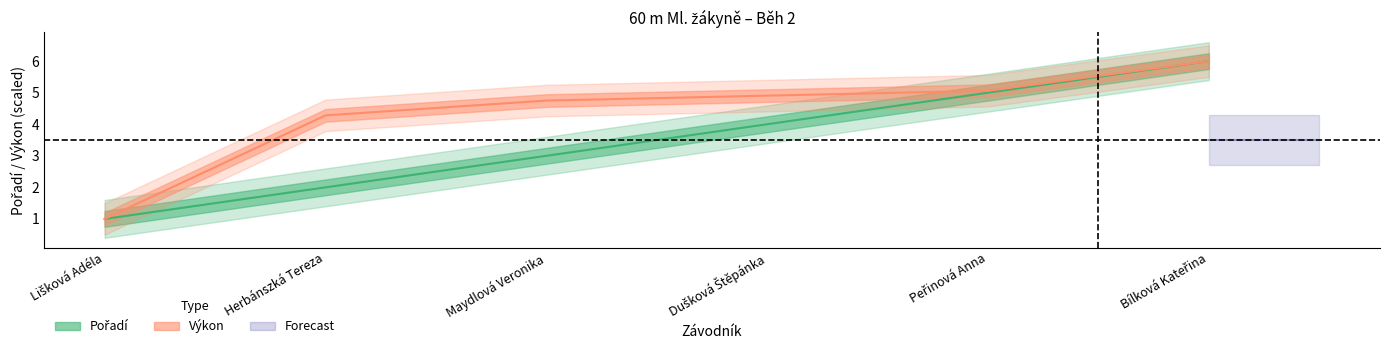

What is the label of the 1st point from the right?

Bílková Kateřina